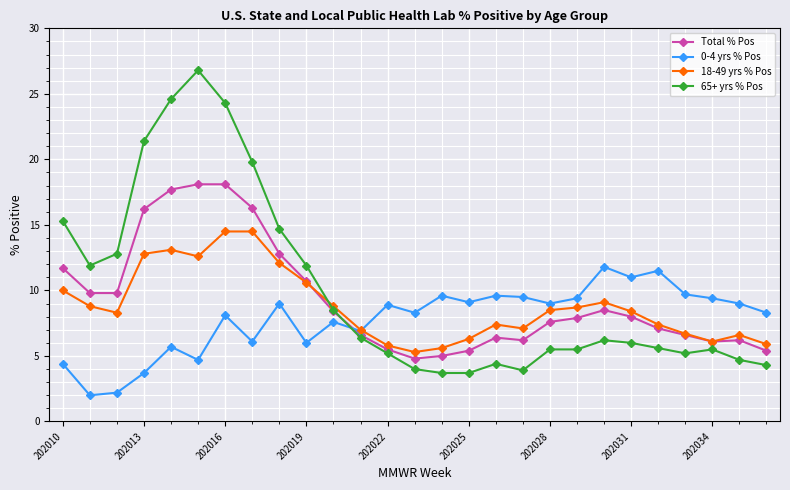

Which series has the widest spread of values?

65+ yrs % Pos